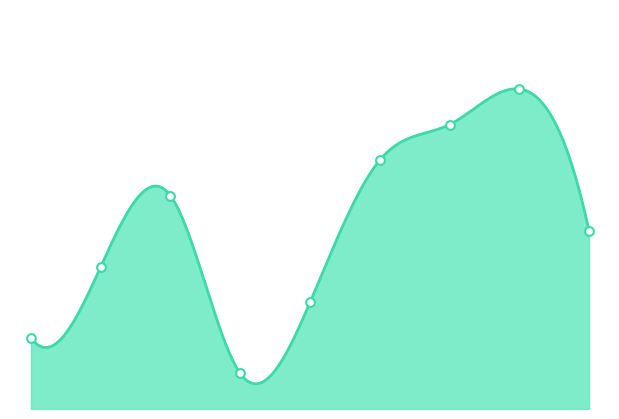

What is the total value across all series at 15?

23